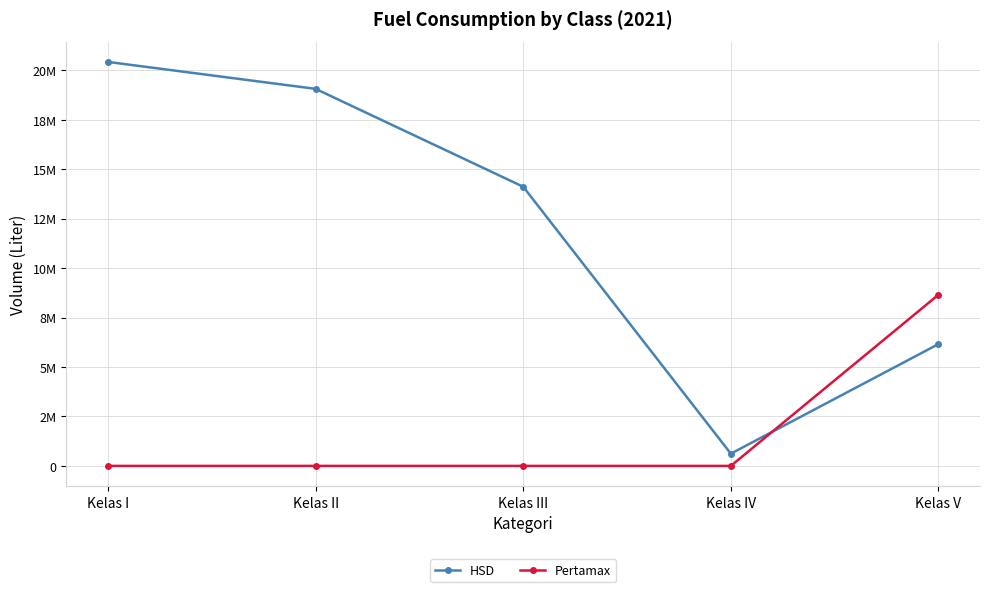

Is this an area chart (filled region under the line)?

No